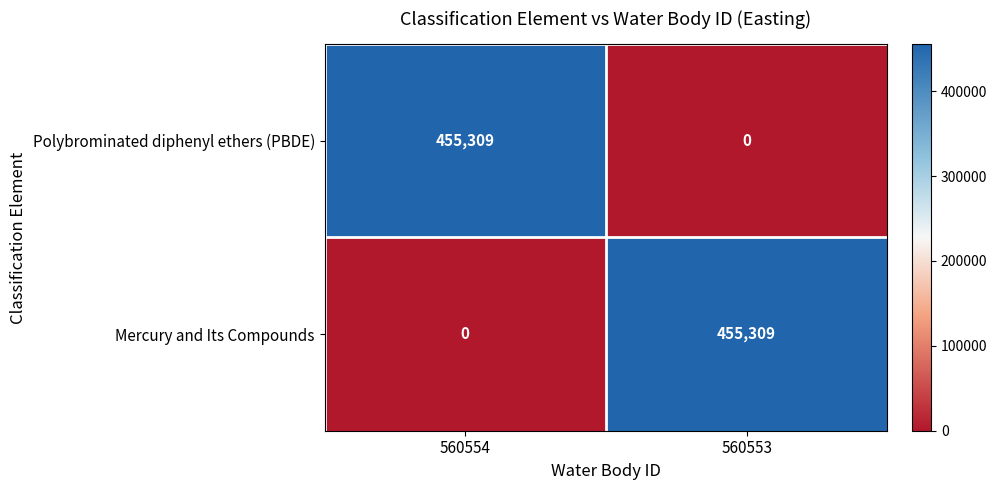

Where is Mercury and Its Compounds nearest to the value 227654?

560554